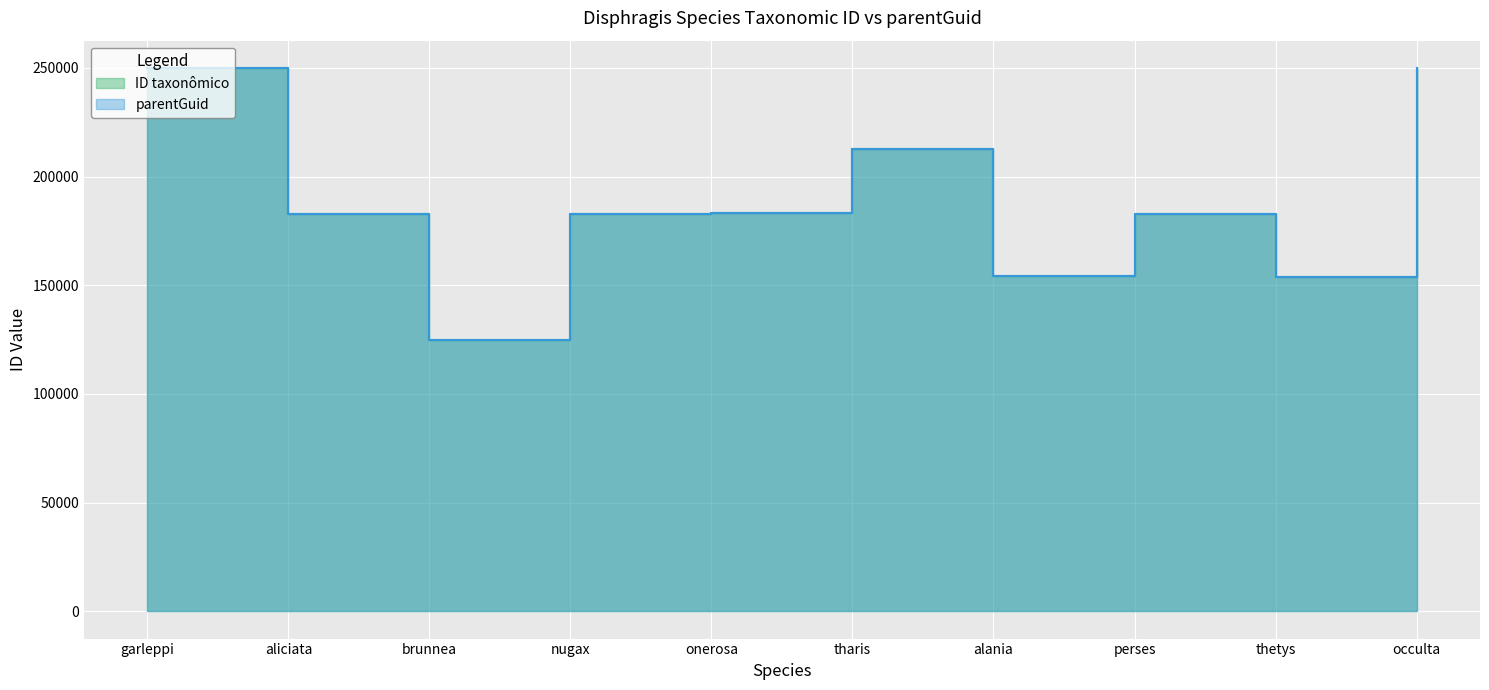

What is the average value?

187690.0